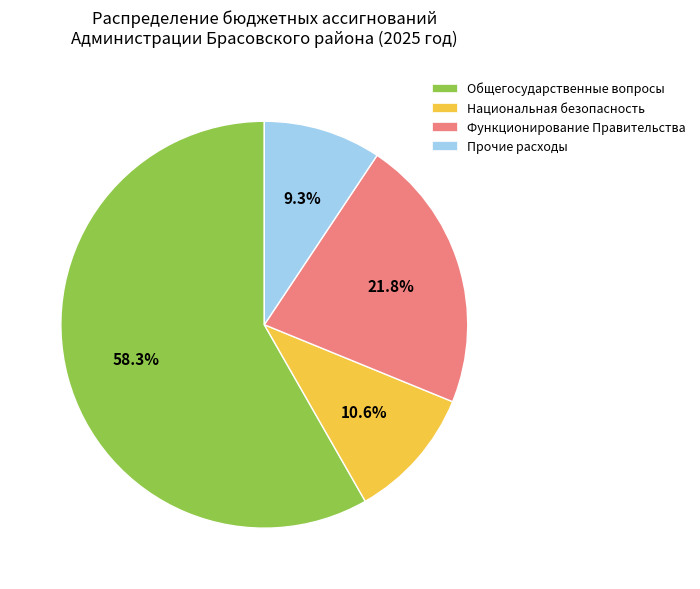

How many slices are in this pie chart?

4